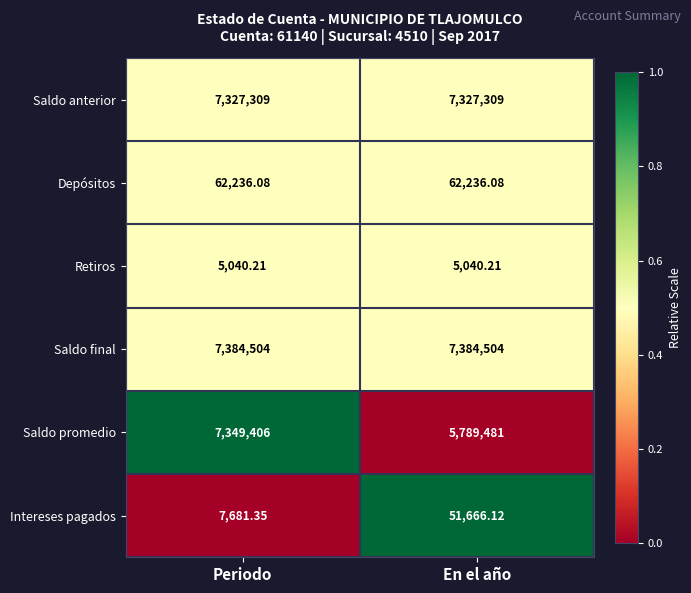

Where is Saldo promedio nearest to the value 6569443?

En el año